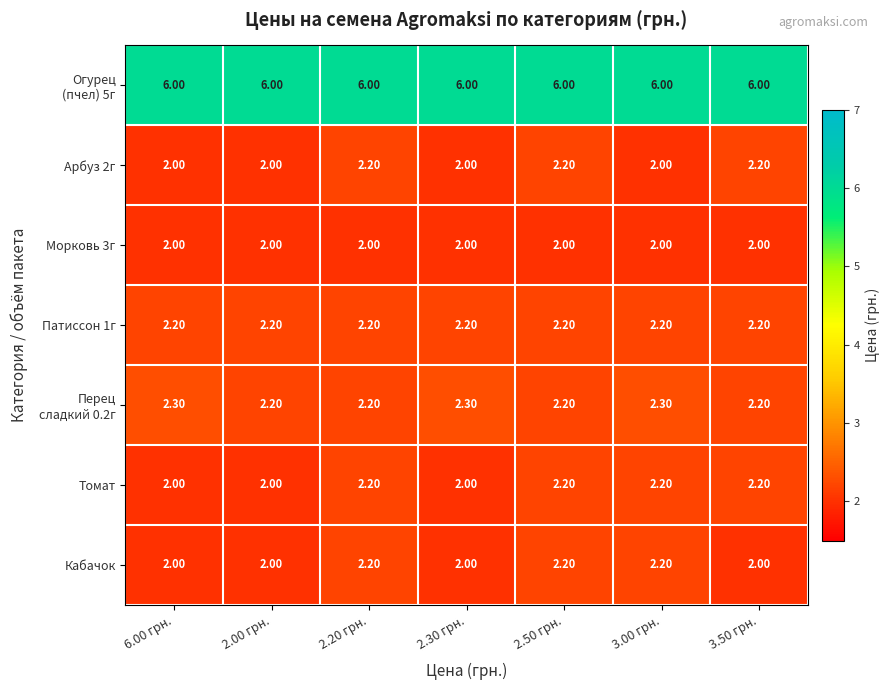

What is the spread (max minus min) of values at 2.00 грн.?

4.0